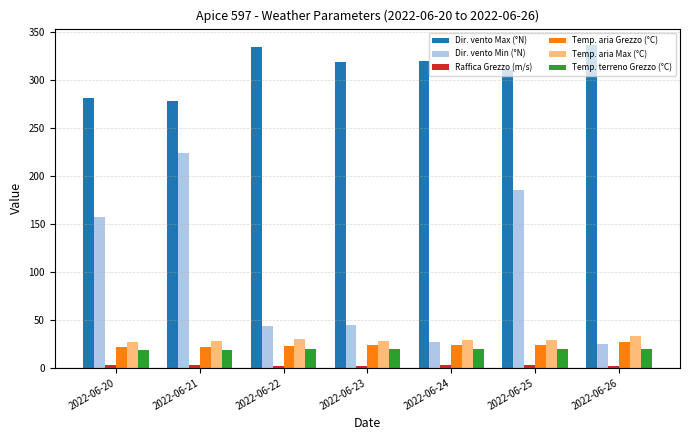

The value of Dir. vento Max (°N) at 2022-06-20 is 396.7. True or false?

False